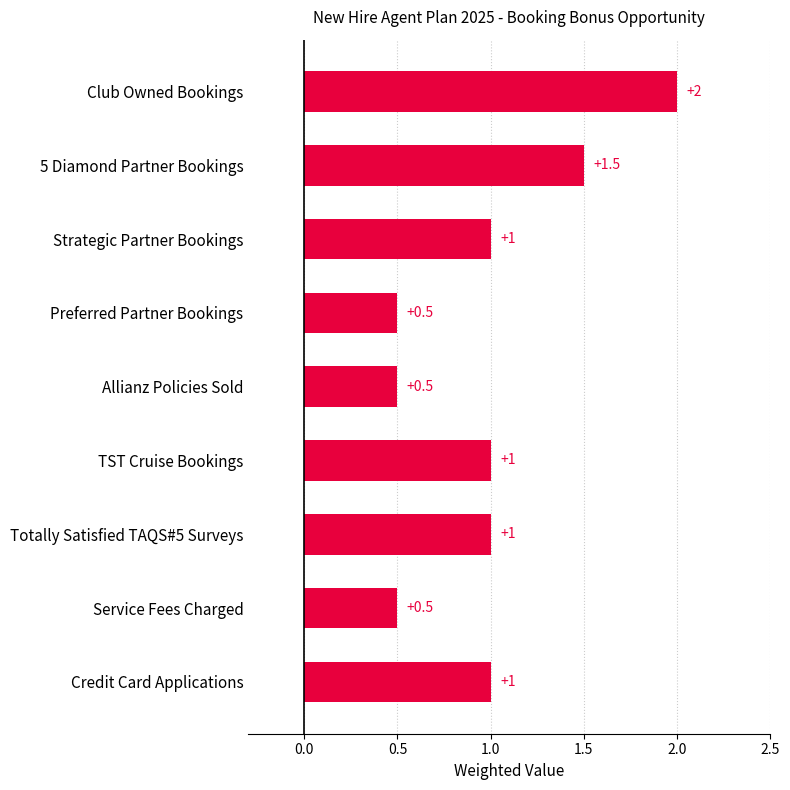

Reading top to bottom, transcribe all the data shown in this chart.

Club Owned Bookings=2.0	5 Diamond Partner Bookings=1.5	Strategic Partner Bookings=1.0	Preferred Partner Bookings=0.5	Allianz Policies Sold=0.5	TST Cruise Bookings=1.0	Totally Satisfied TAQS#5 Surveys=1.0	Service Fees Charged=0.5	Credit Card Applications=1.0